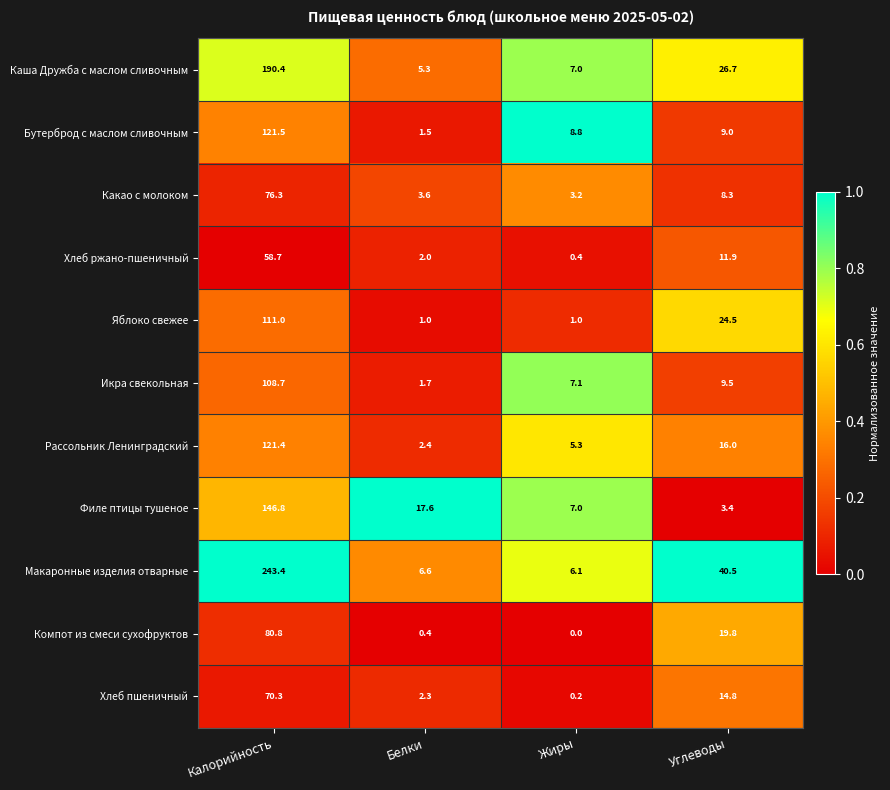

List the series in order of their peak value, lowest first.

Хлеб ржано-пшеничный, Хлеб пшеничный, Какао с молоком, Компот из смеси сухофруктов, Икра свекольная, Яблоко свежее, Рассольник Ленинградский, Бутерброд с маслом сливочным, Филе птицы тушеное, Каша Дружба с маслом сливочным, Макаронные изделия отварные